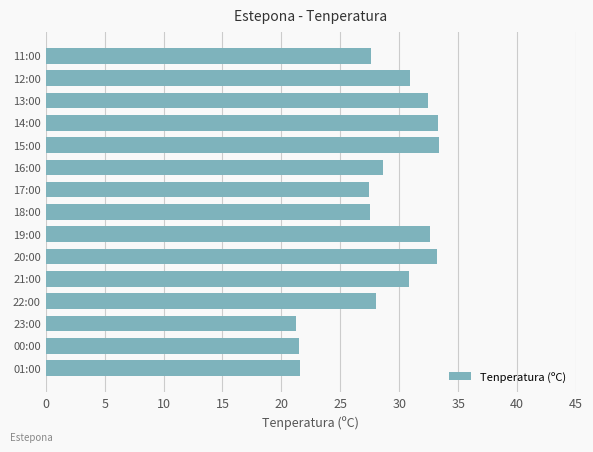

What is the average value?

28.7